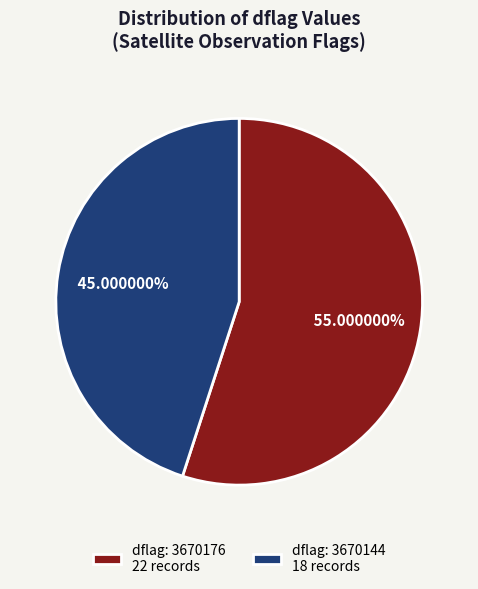

Do dflag: 3670144 18 records and dflag: 3670176 22 records together represent more than half of the pie?

Yes